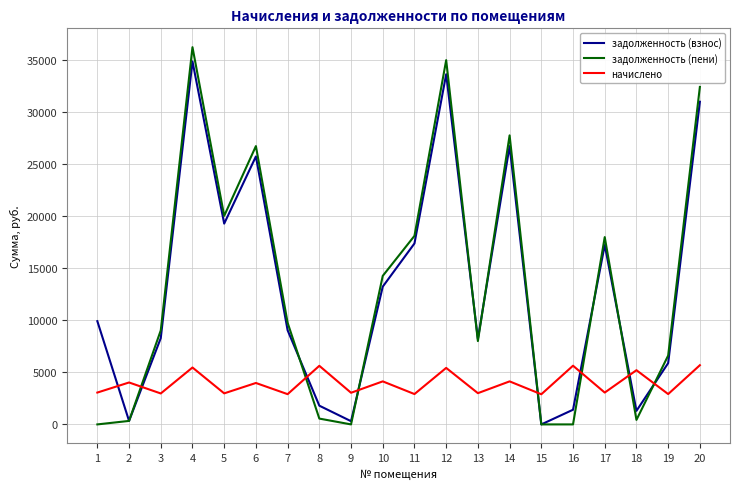

What is the sum of all начислено values?

79161.6